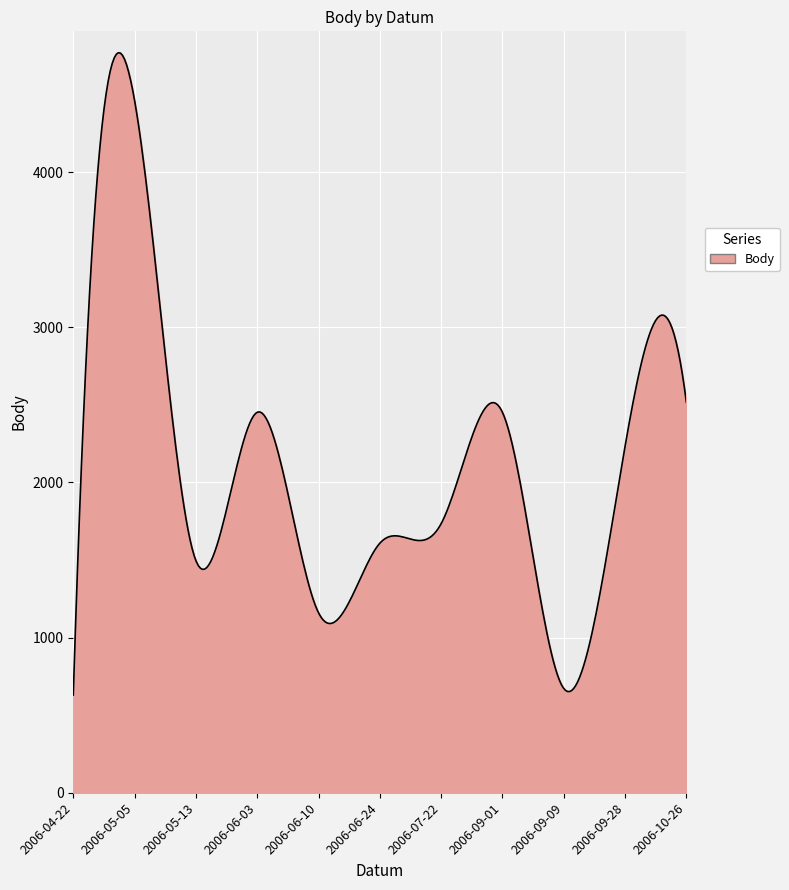

What is the difference between the maximum and minimum values?

4139.4